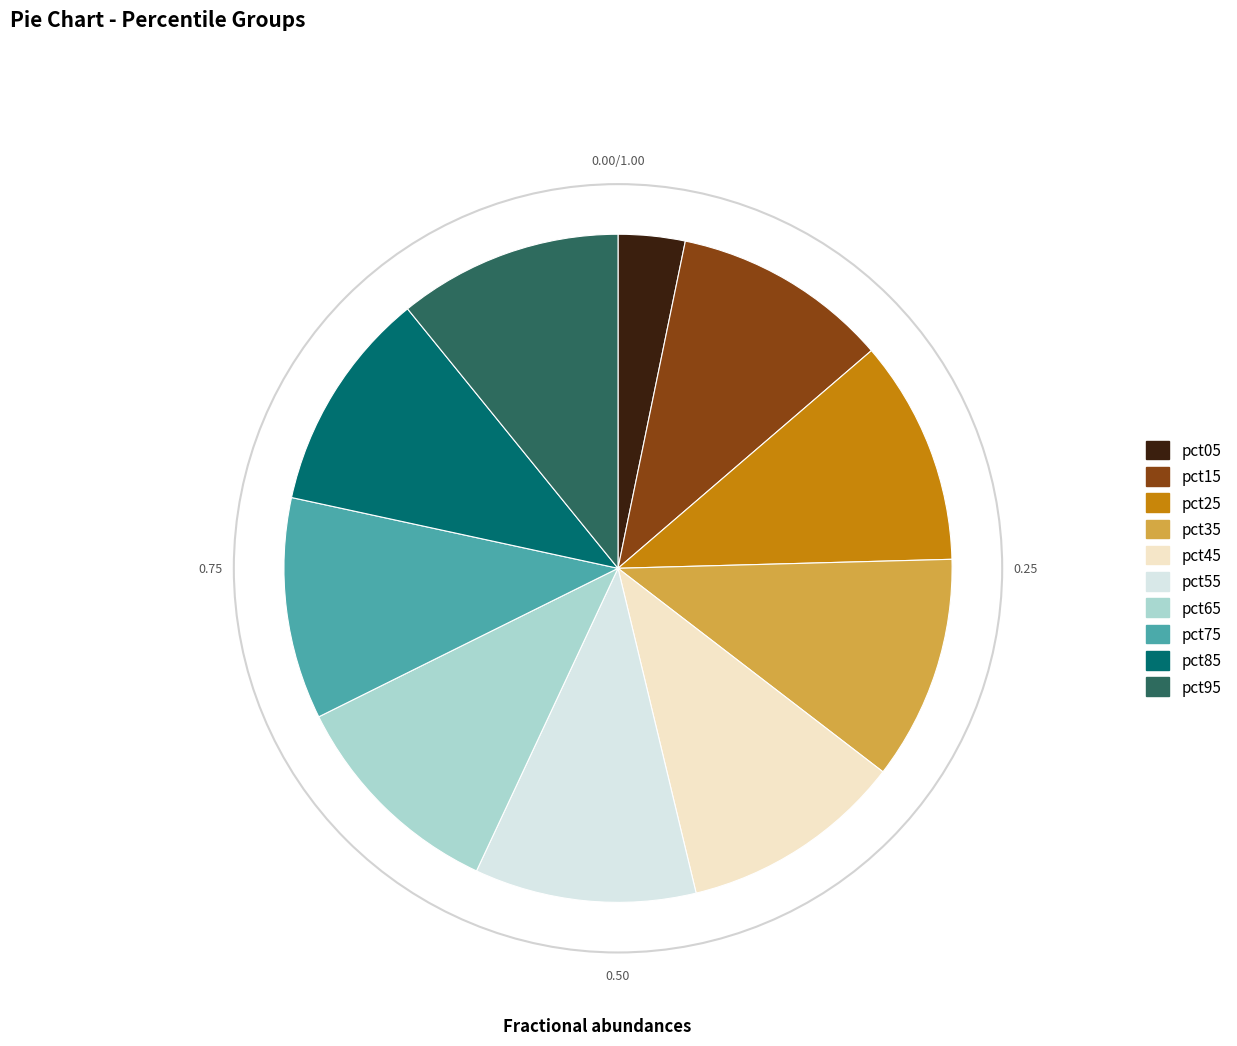

Does pct55 represent more than half of the total?

No